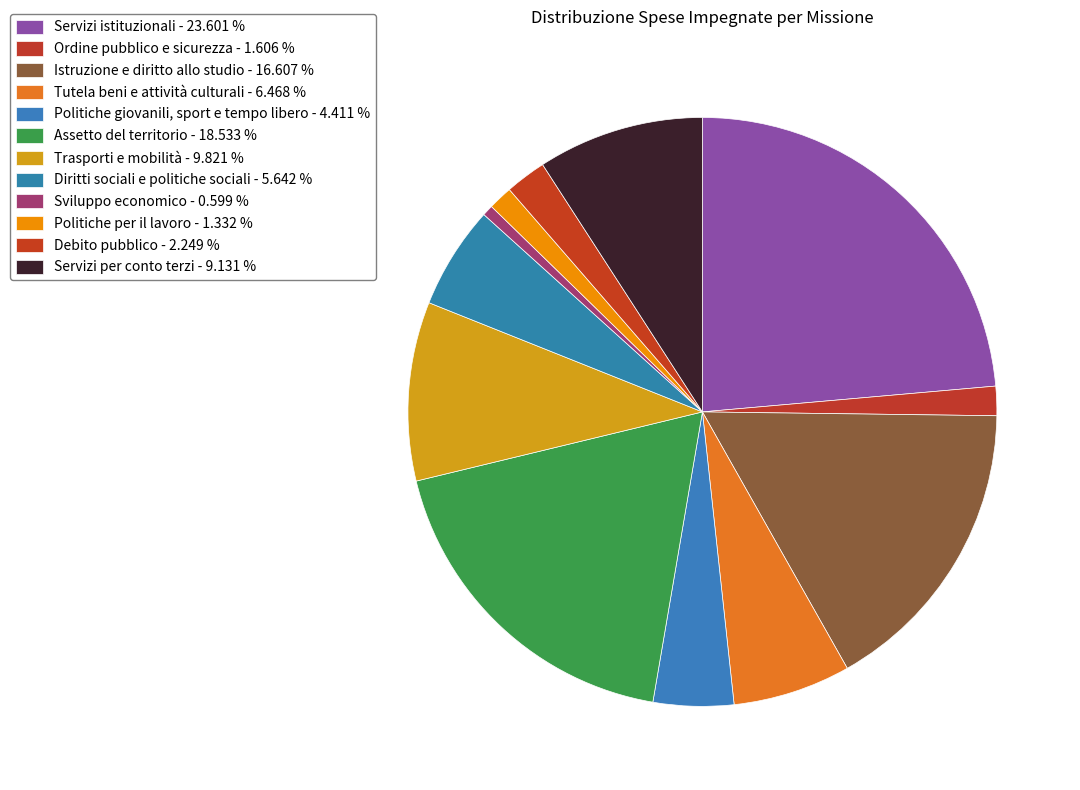

The Diritti sociali e politiche sociali slice represents 14% of the pie. True or false?

False